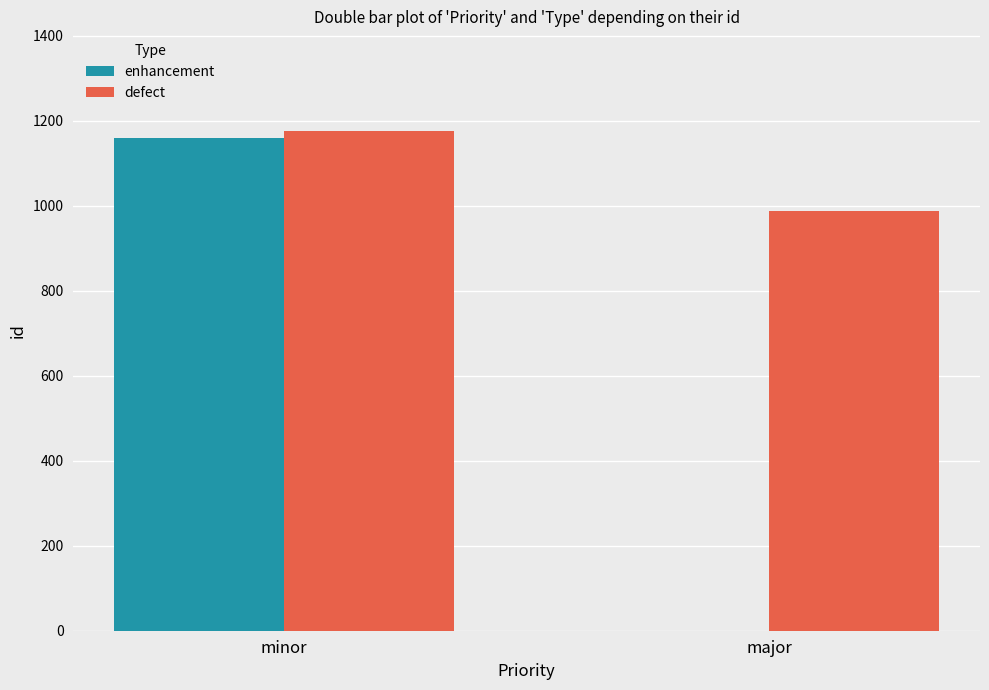

How many distinct data groups are displayed?

2